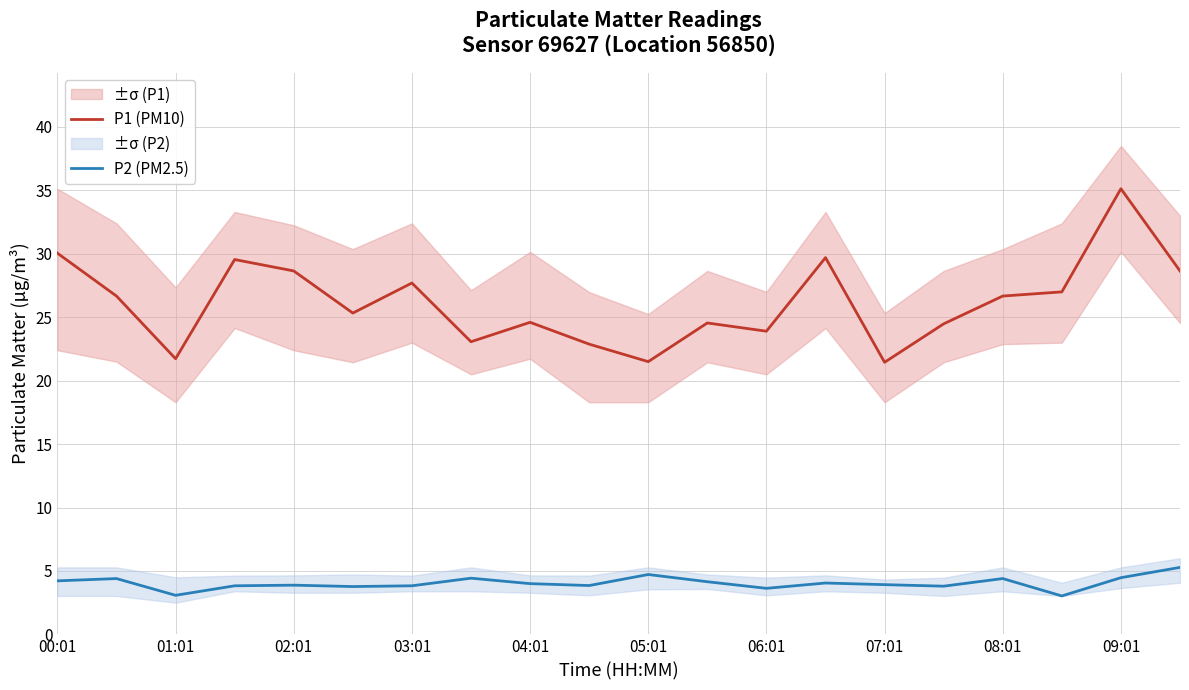

Is it true that P2 (PM2.5) equals 6.5 at 08:01?

False